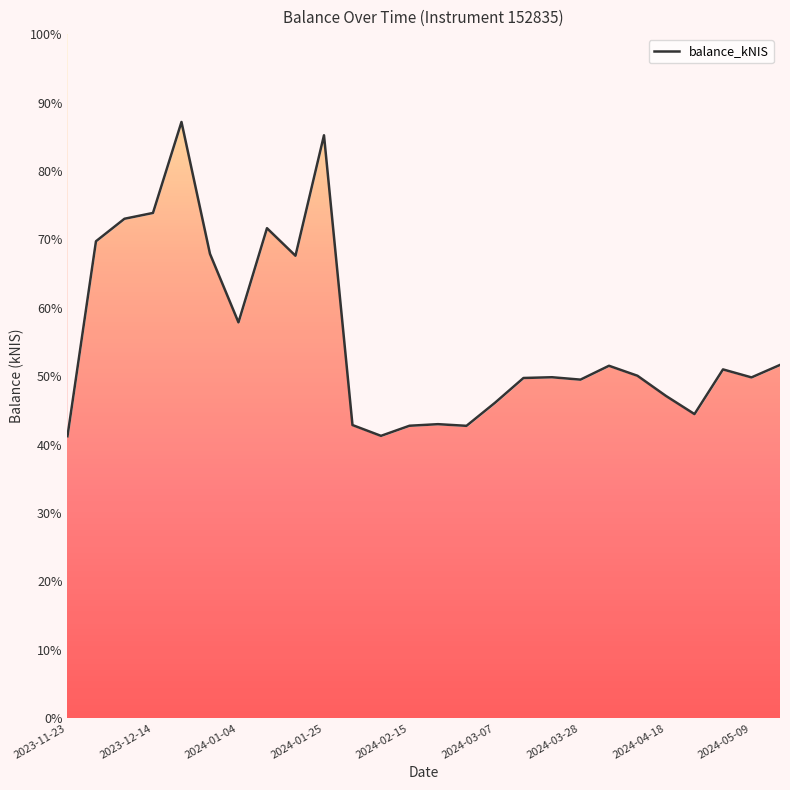

True or false: there are more than 1 points higher than both neighbors.

True